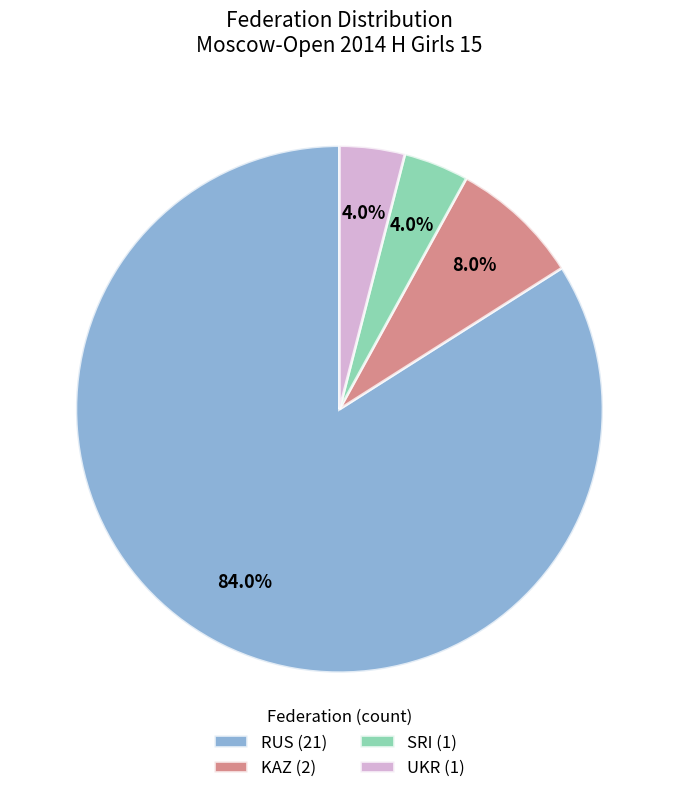

Does RUS account for over 50% of the chart?

Yes